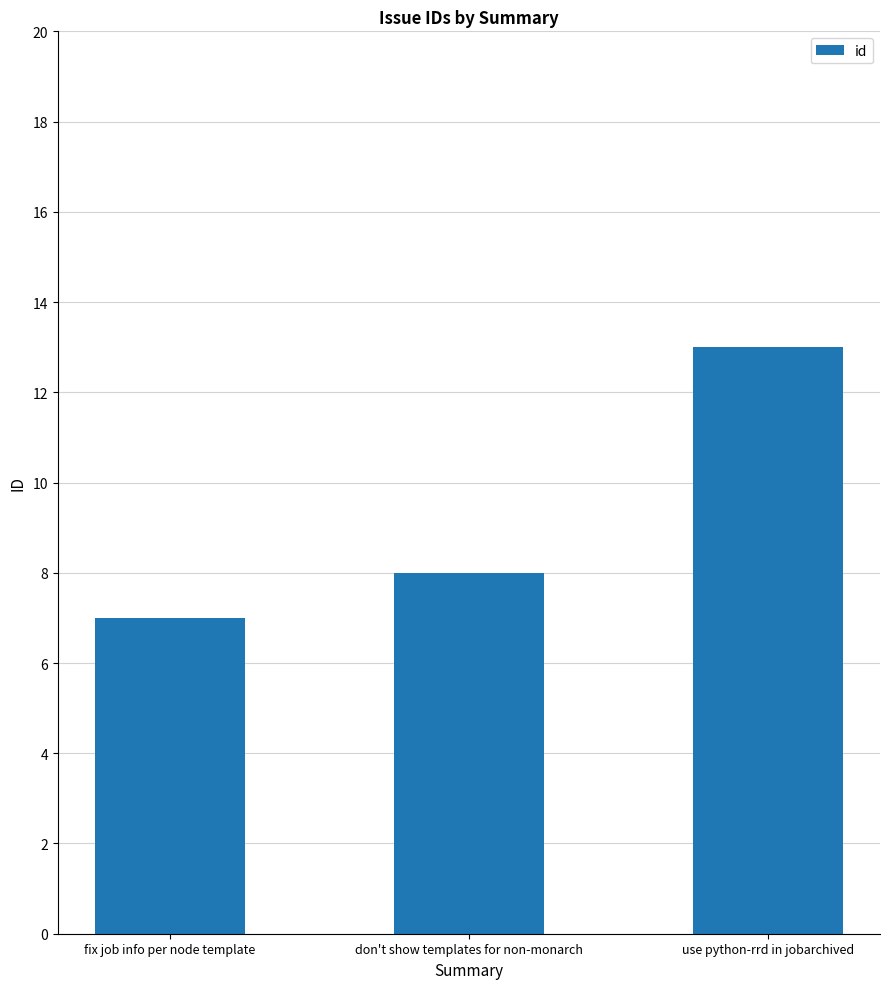

Does the chart contain stacked bars?

No